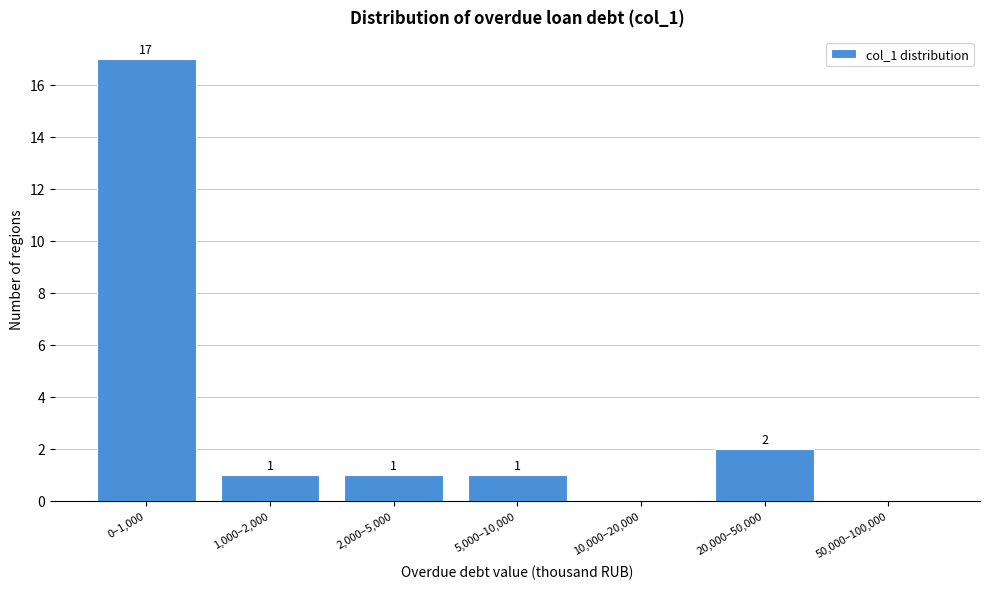

Reading right to left, list all the values displayed in this chart.

50,000–100,000=0	20,000–50,000=2	10,000–20,000=0	5,000–10,000=1	2,000–5,000=1	1,000–2,000=1	0–1,000=17